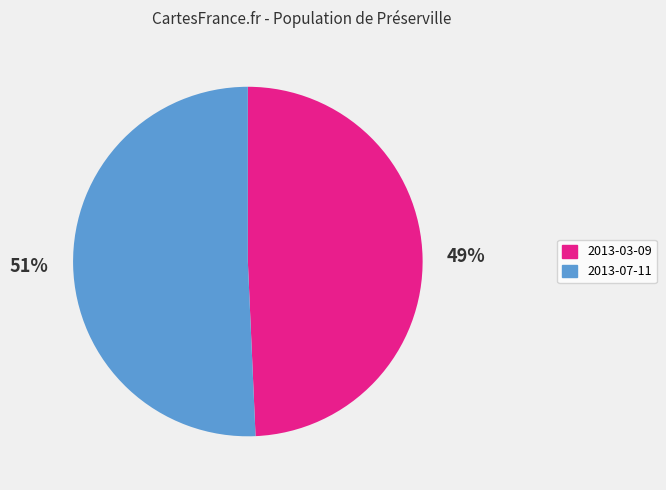

Is it true that 2013-07-11 is 51% of the pie?

True